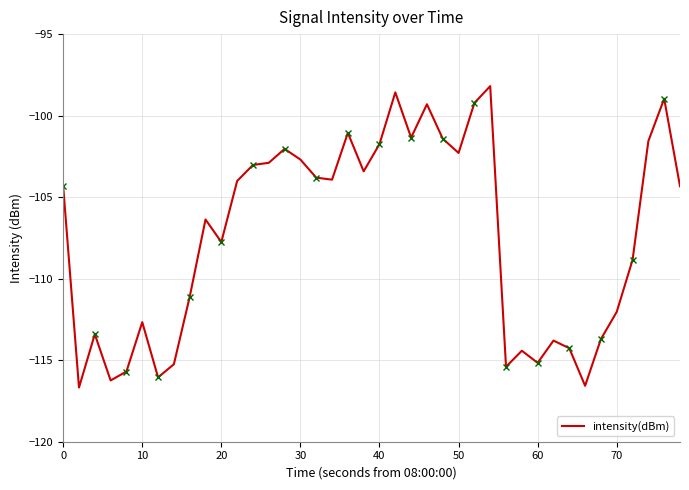

Is it true that intensity(dBm) equals -149.7 at 20?

False